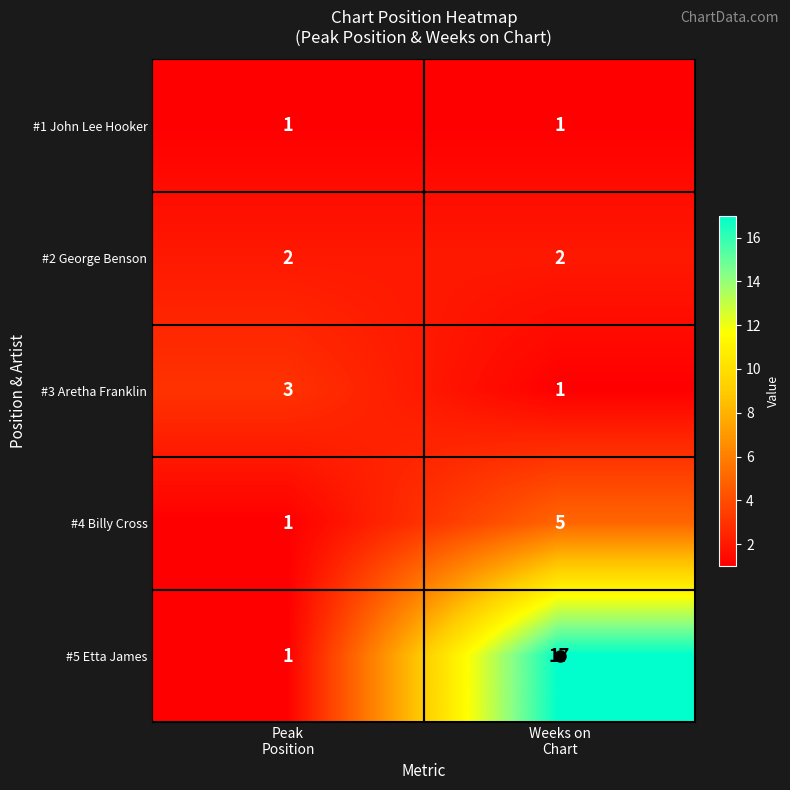

What is the difference between the maximum and minimum values in the #4 Billy Cross series?

4